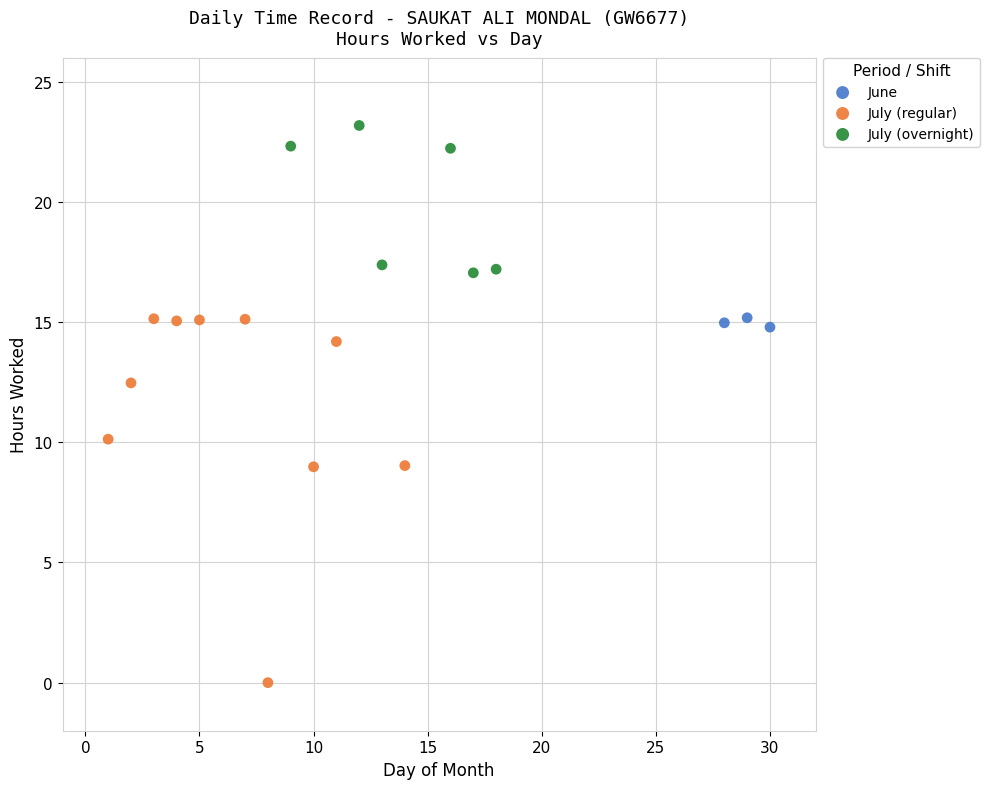

Which series reaches the minimum Y coordinate?

July (regular)